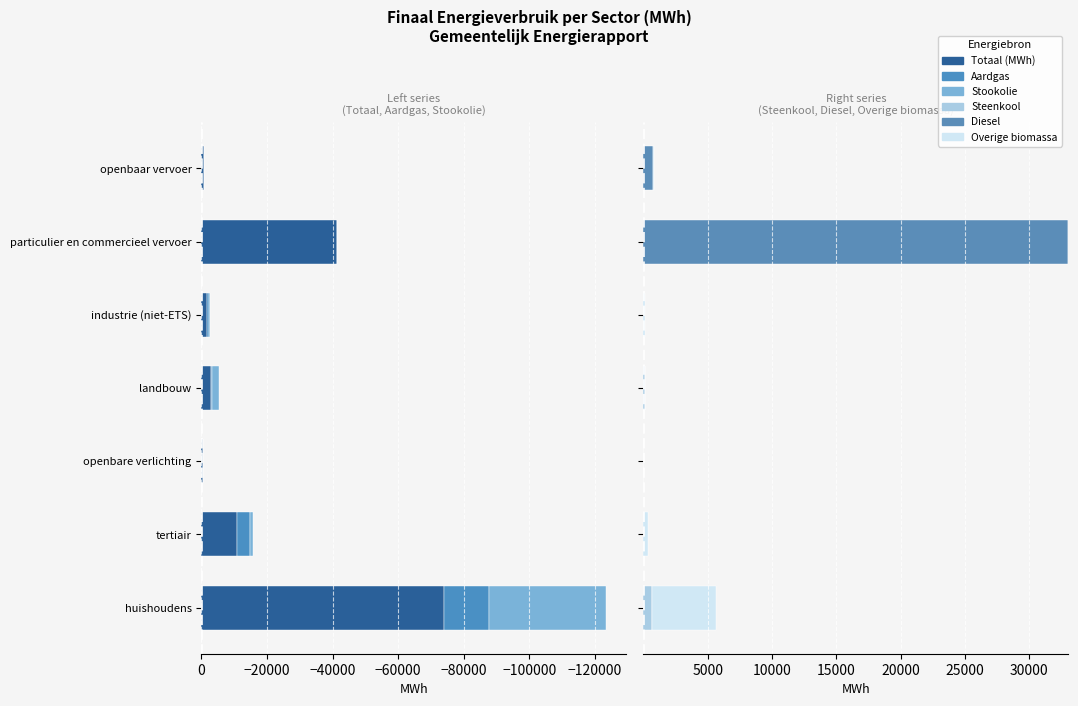

How many data points does each series have?

7